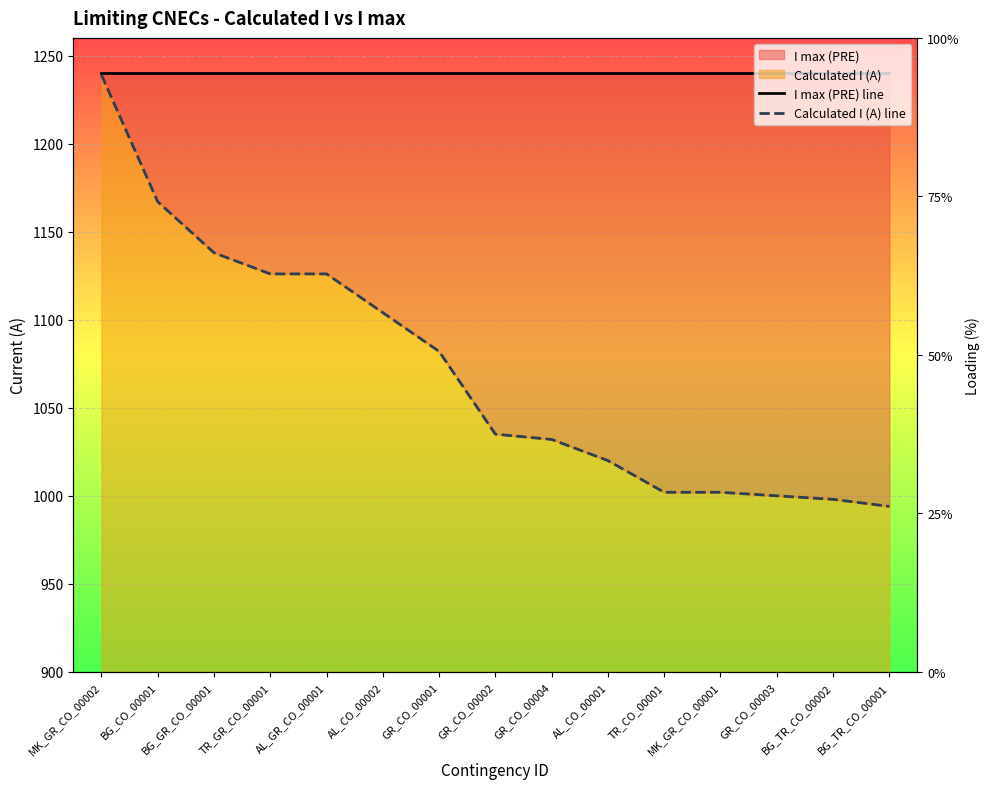

True or false: Calculated I (A) line and I max (PRE) line intersect in this chart.

False